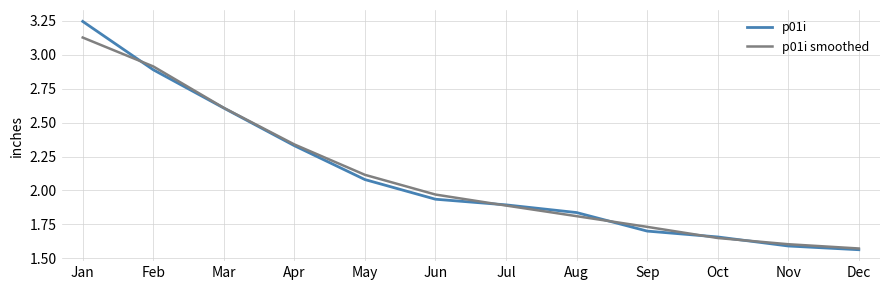

At which label is p01i smoothed closest to 2?

Jun